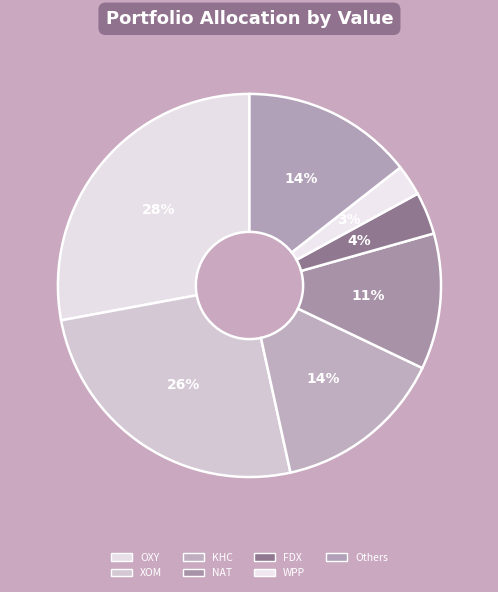

What is the smallest slice in the pie chart?

WPP